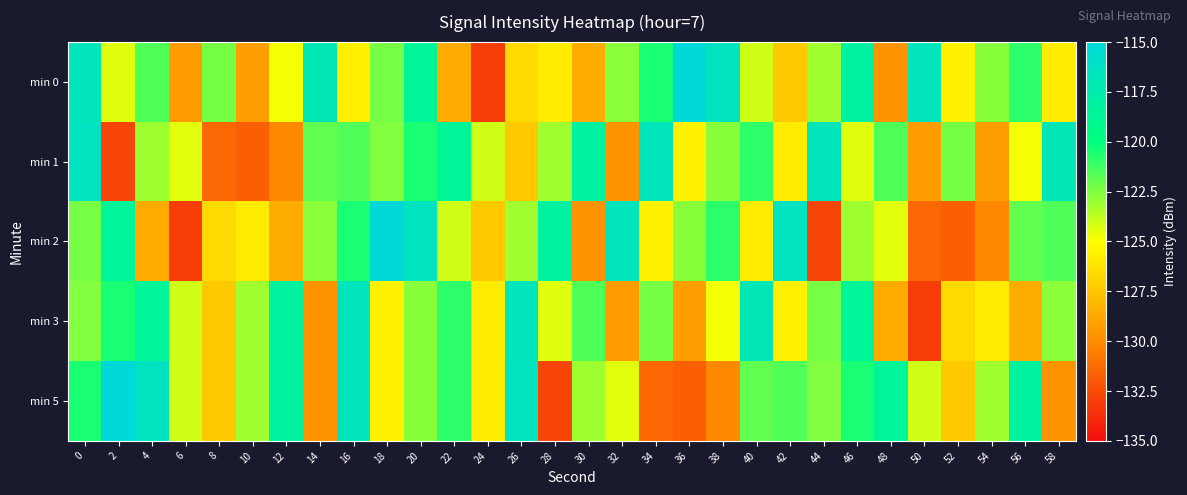

Reading right to left, list all the values displayed in this chart.

min 0: 58=-125.8	56=-120.9	54=-122.7	52=-125.5	50=-116.7	48=-129.7	46=-118.2	44=-123.1	42=-127.3	40=-124.1	38=-116.4	36=-115.1	34=-120.5	32=-122.7	30=-128.6	28=-125.8	26=-126.6	24=-133.1	22=-128.6	20=-118.6	18=-122.3	16=-125.7	14=-117.0	12=-124.8	10=-129.2	8=-122.3	6=-129.3	4=-121.6	2=-124.4	0=-116.8
min 1: 58=-117.0	56=-124.8	54=-129.2	52=-122.3	50=-129.3	48=-121.6	46=-124.4	44=-116.8	42=-125.8	40=-120.9	38=-122.7	36=-125.5	34=-116.7	32=-129.7	30=-118.2	28=-123.1	26=-127.3	24=-124.1	22=-118.6	20=-120.5	18=-122.5	16=-121.6	14=-121.9	12=-130.1	10=-131.7	8=-131.4	6=-124.4	4=-123.1	2=-132.8	0=-116.4
min 2: 58=-121.6	56=-121.9	54=-130.1	52=-131.7	50=-131.4	48=-124.4	46=-123.1	44=-132.8	42=-116.4	40=-125.8	38=-120.9	36=-122.7	34=-125.5	32=-116.7	30=-129.7	28=-118.2	26=-123.1	24=-127.3	22=-124.1	20=-116.4	18=-115.1	16=-120.5	14=-122.7	12=-128.6	10=-125.8	8=-126.6	6=-133.1	4=-128.6	2=-118.6	0=-122.3
min 3: 58=-122.7	56=-128.6	54=-125.8	52=-126.6	50=-133.1	48=-128.6	46=-118.6	44=-122.3	42=-125.7	40=-117.0	38=-124.8	36=-129.2	34=-122.3	32=-129.3	30=-121.6	28=-124.4	26=-116.8	24=-125.8	22=-120.9	20=-122.7	18=-125.5	16=-116.7	14=-129.7	12=-118.2	10=-123.1	8=-127.3	6=-124.1	4=-118.6	2=-120.5	0=-122.5
min 5: 58=-129.7	56=-118.2	54=-123.1	52=-127.3	50=-124.1	48=-118.6	46=-120.5	44=-122.5	42=-121.6	40=-121.9	38=-130.1	36=-131.7	34=-131.4	32=-124.4	30=-123.1	28=-132.8	26=-116.4	24=-125.8	22=-120.9	20=-122.7	18=-125.5	16=-116.7	14=-129.7	12=-118.2	10=-123.1	8=-127.3	6=-124.1	4=-116.4	2=-115.1	0=-120.5